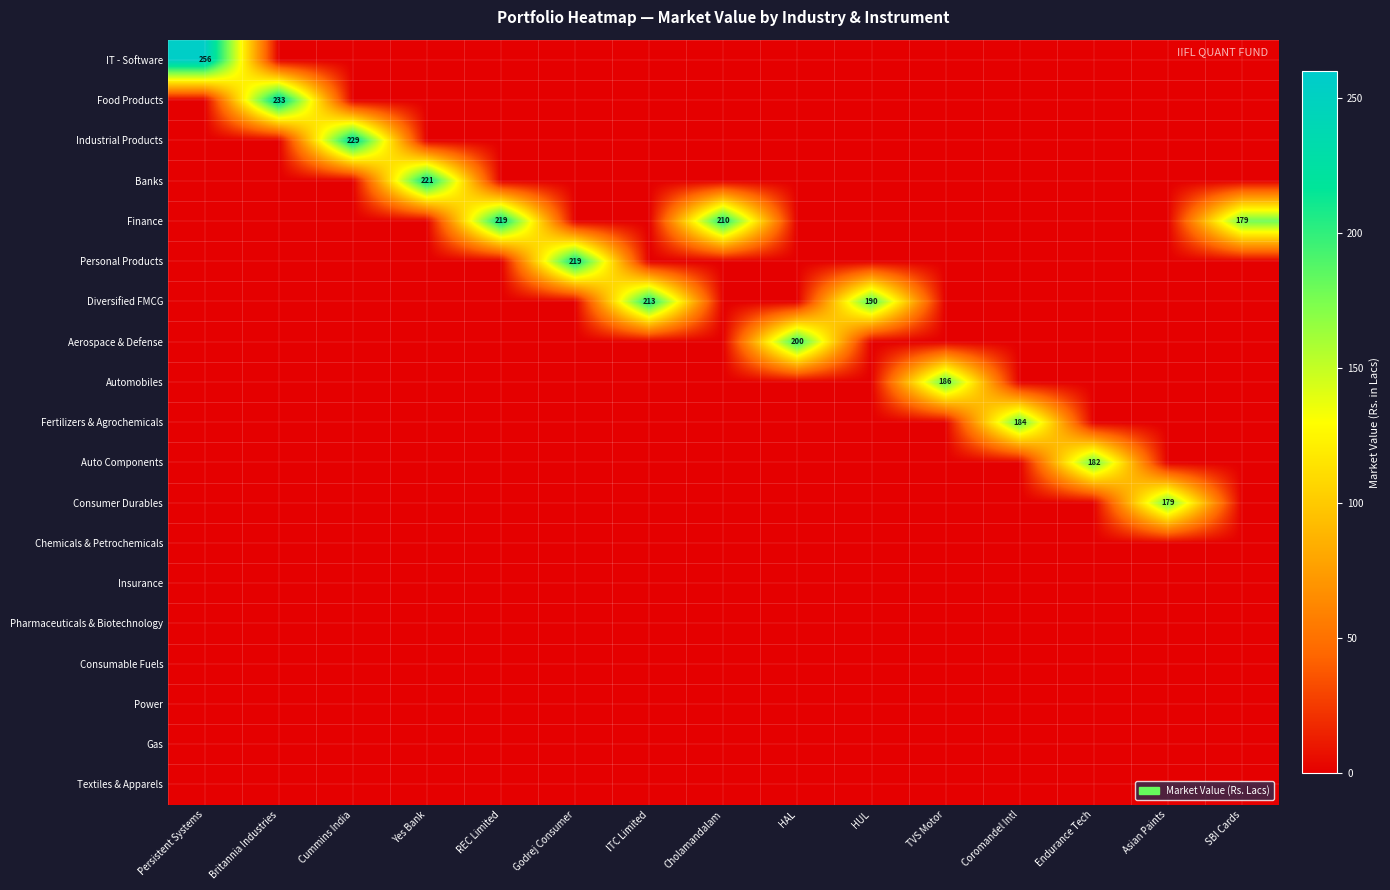

Is it true that Industrial Products equals 0.0 at TVS Motor?

True